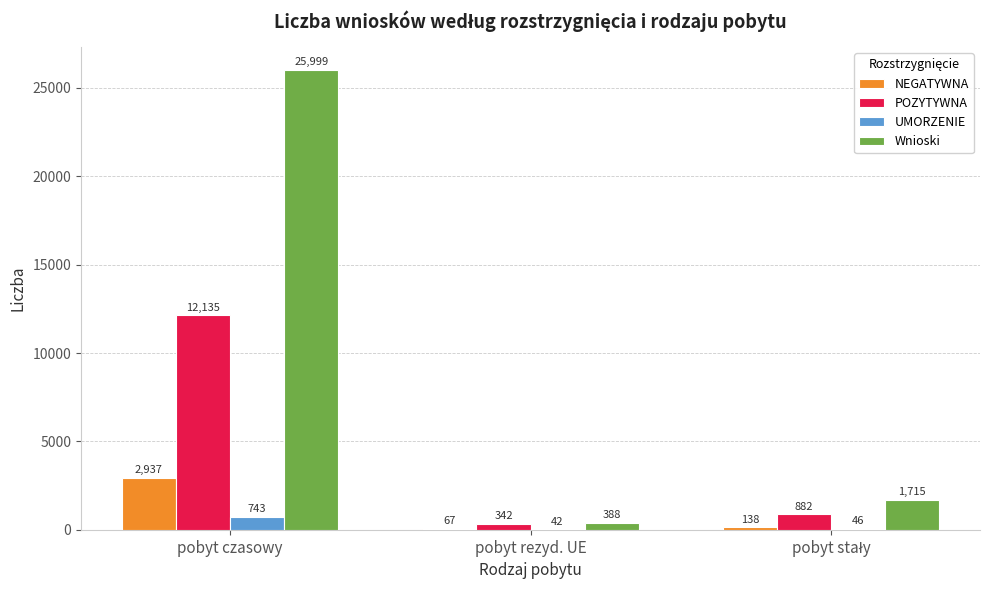

The value of POZYTYWNA at pobyt czasowy is 12135. True or false?

True